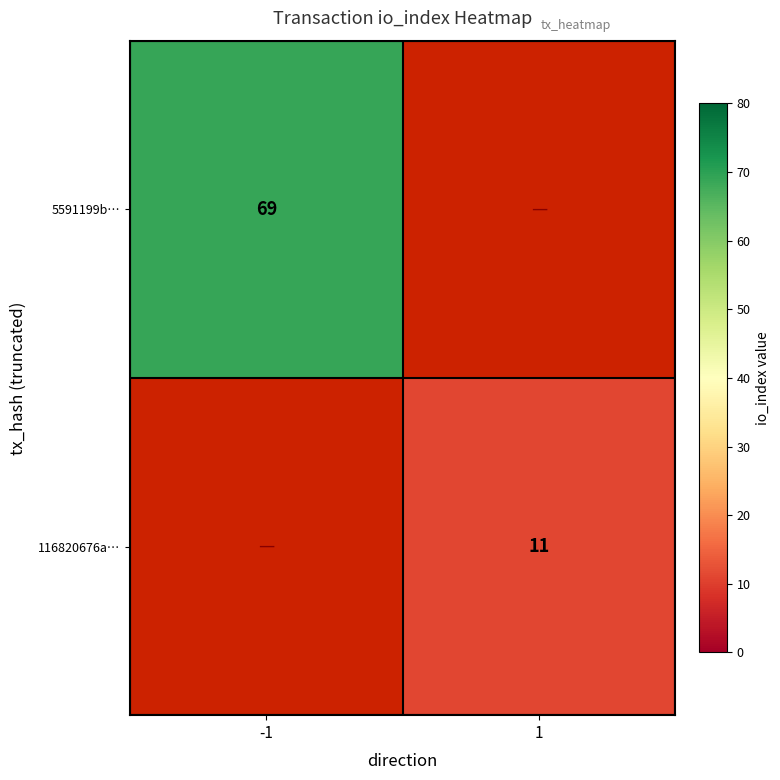

Is the value of 116820676a… at 1 greater than the value of 5591199b… at -1?

No